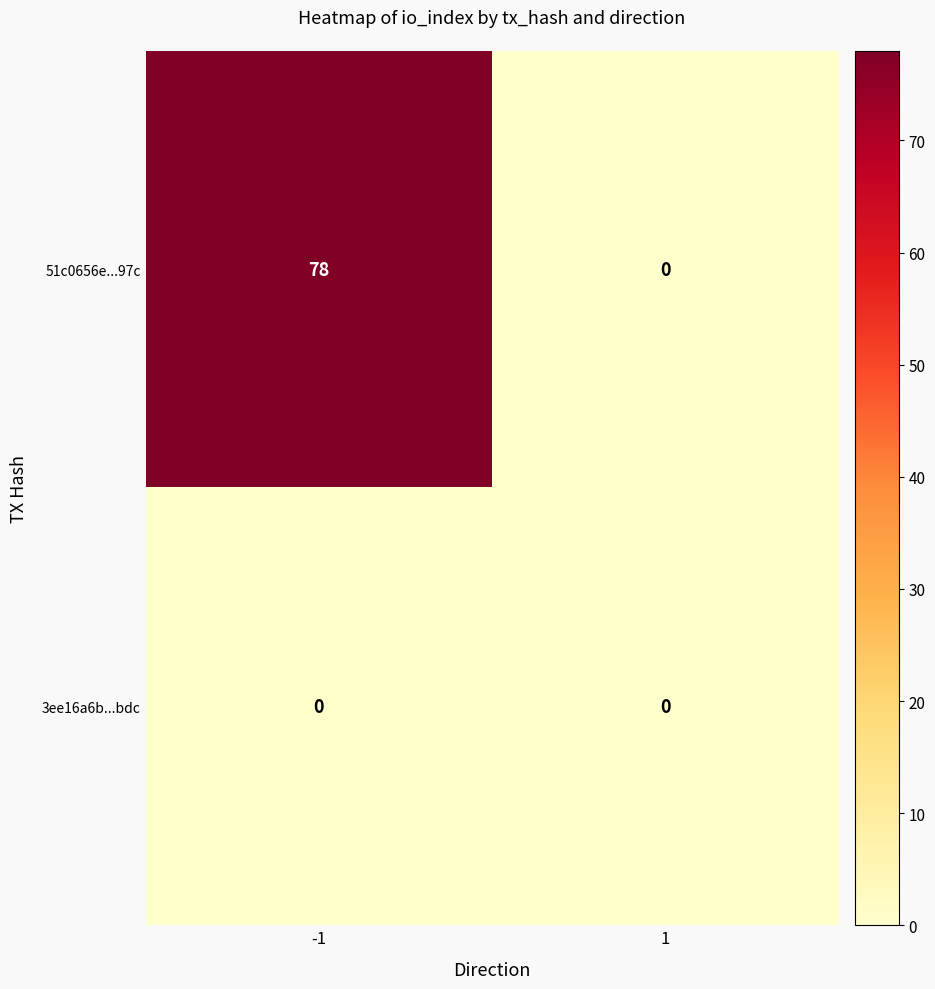

Count the number of categories in the chart.

2